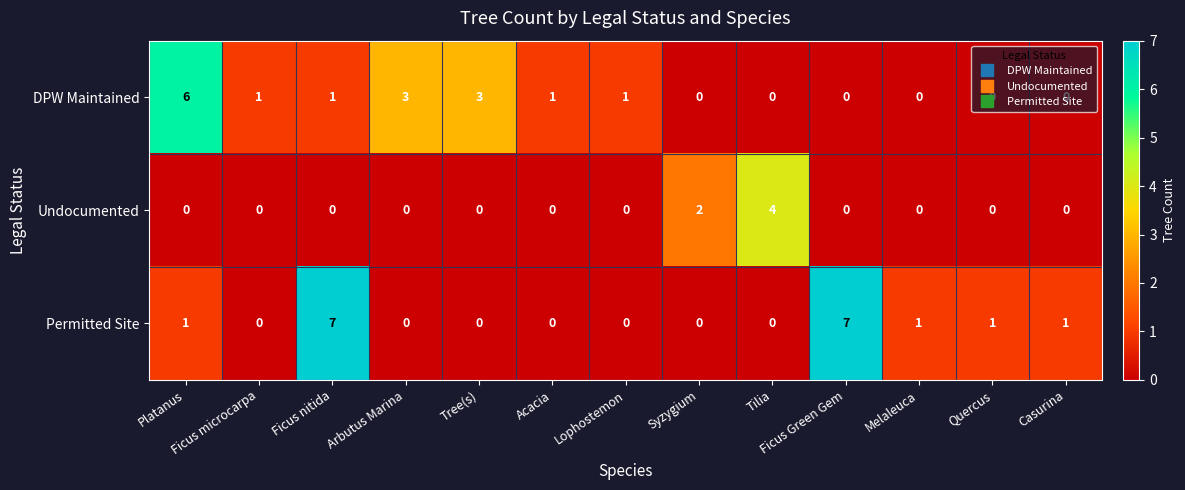

How many values in Permitted Site are above zero?

6